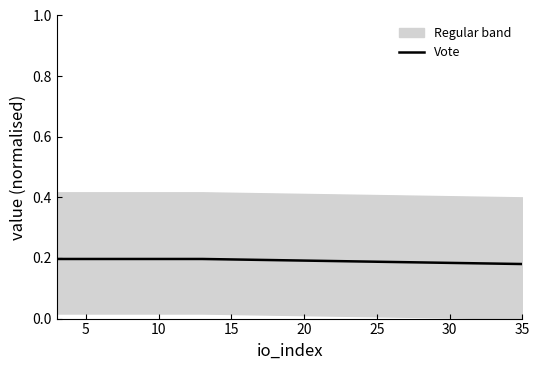

What is the value of the 3rd point from the left?

0.2